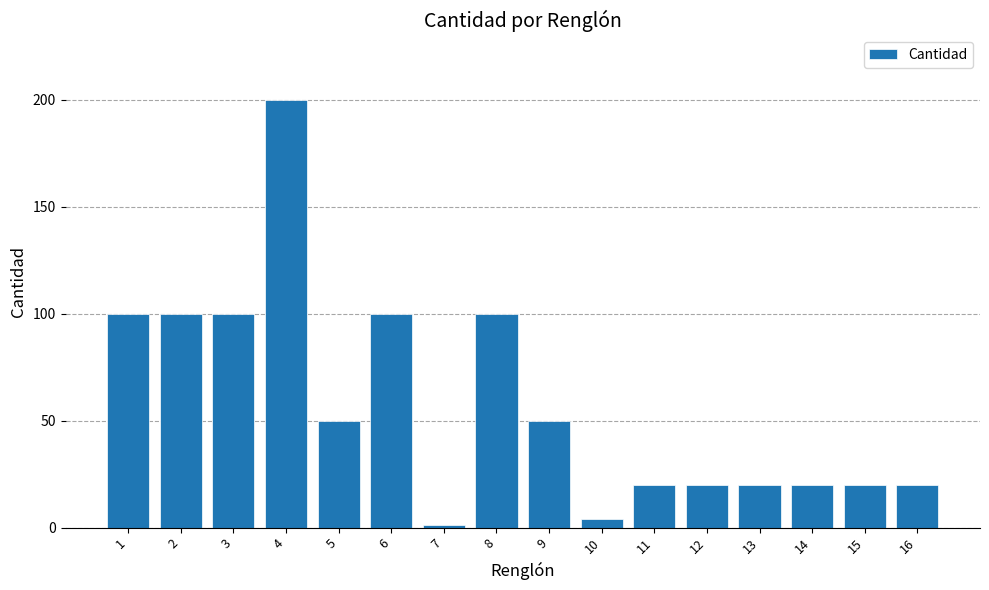

Which category has the lowest value across all series?

7